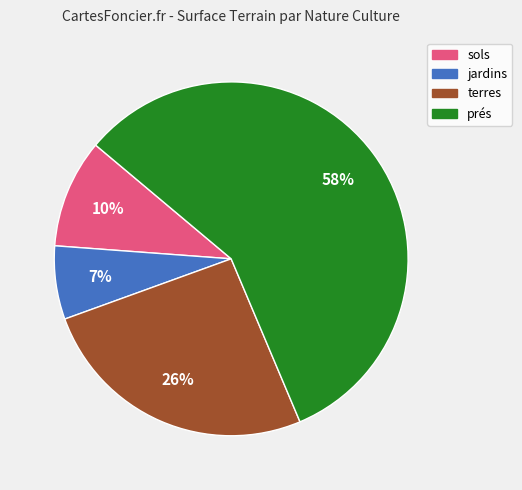

Between terres and sols, which is larger?

terres